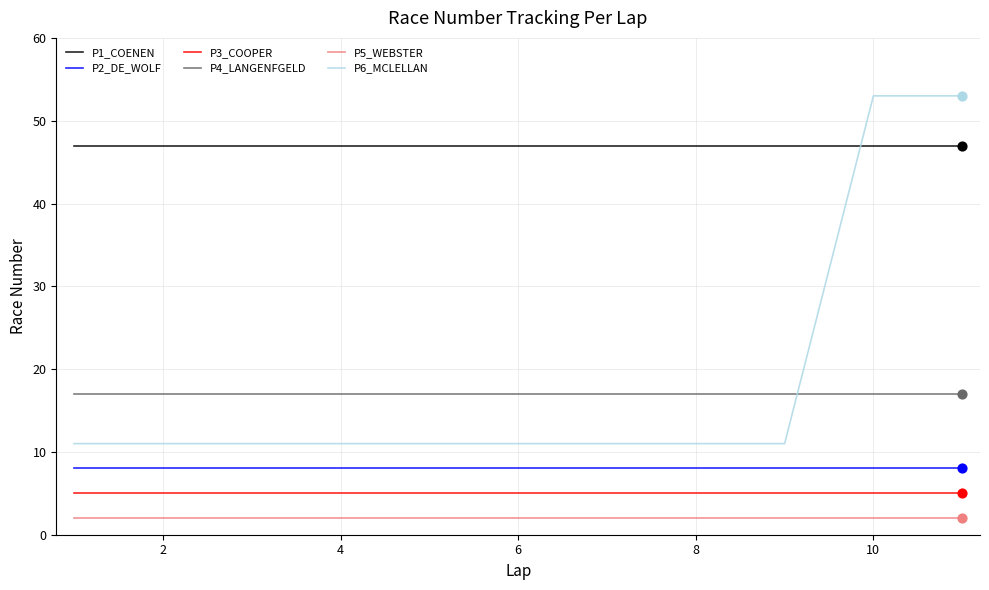

Which series has the largest total across all categories?

P1_COENEN